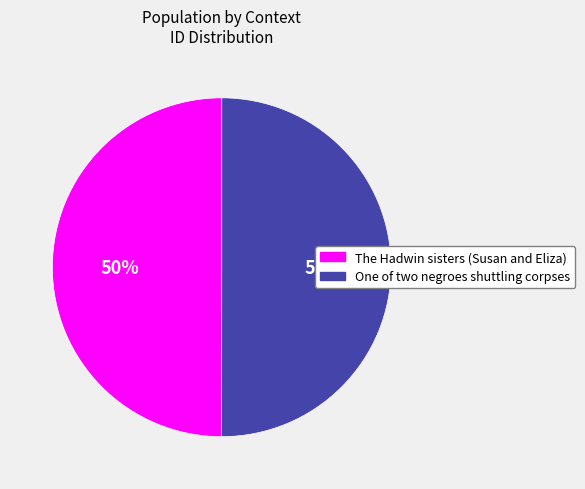

To the nearest percent, what portion does The Hadwin sisters (Susan and Eliza) represent?

50%